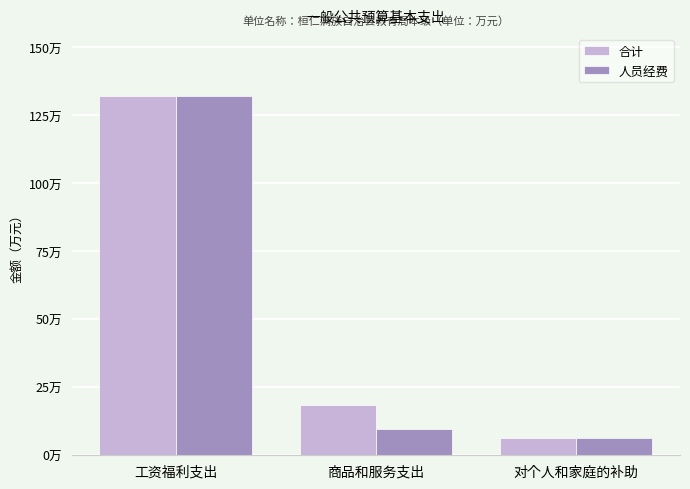

Are the bars horizontal?

No